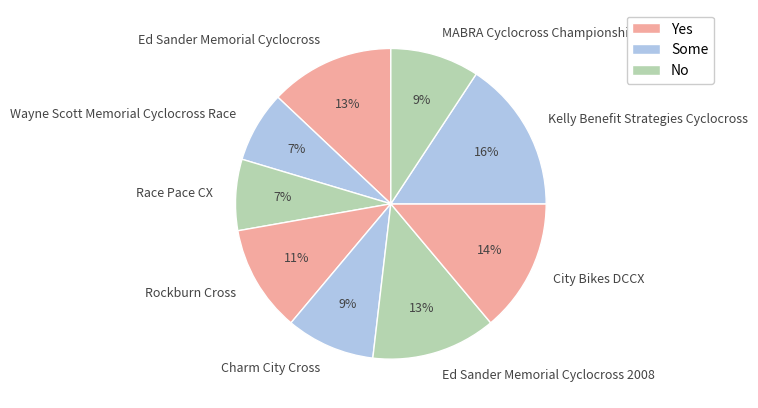

Is there any slice that represents more than half of the pie?

No